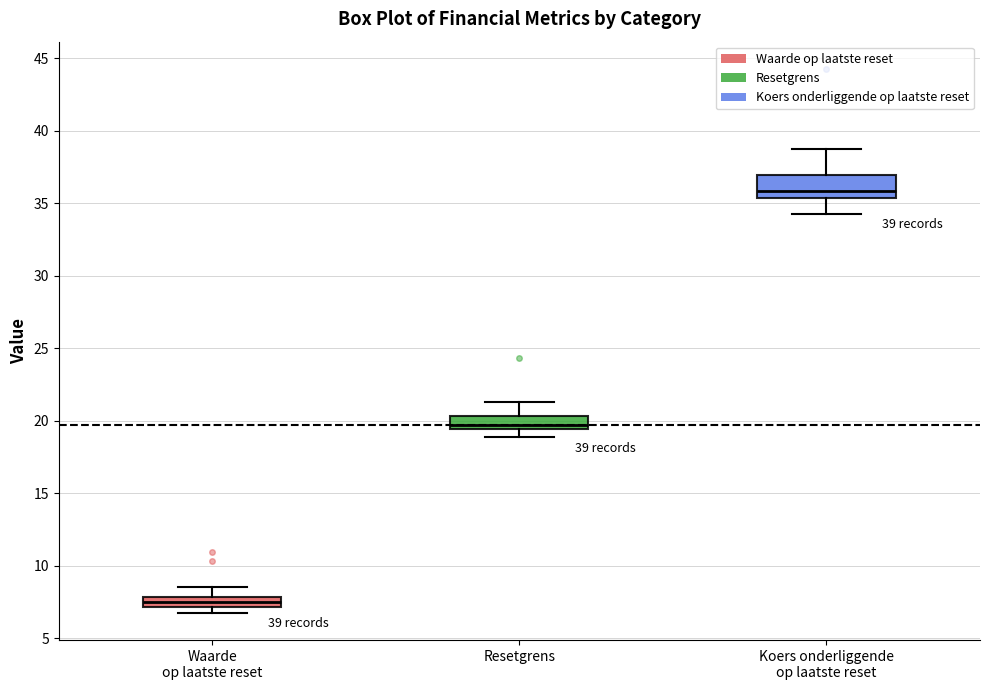

Which box is the tallest, from its lower edge to its upper edge?

Koers onderliggende op laatste reset